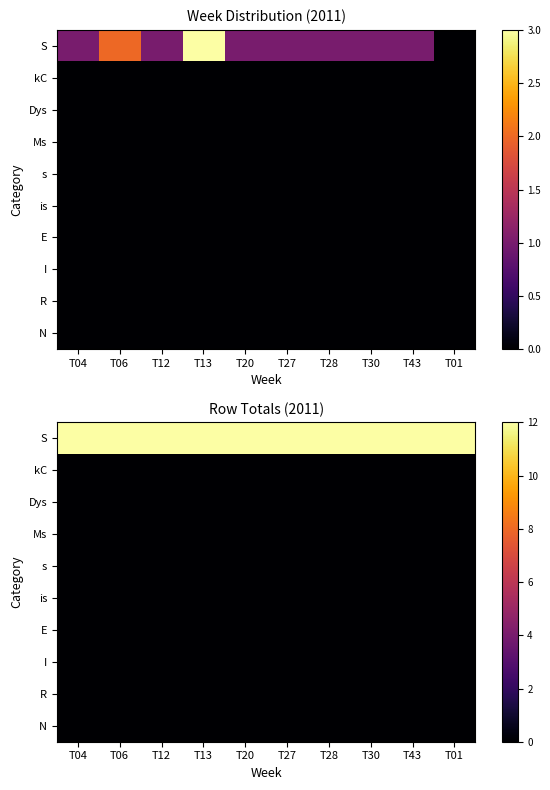

Which series has the largest total across all categories?

S